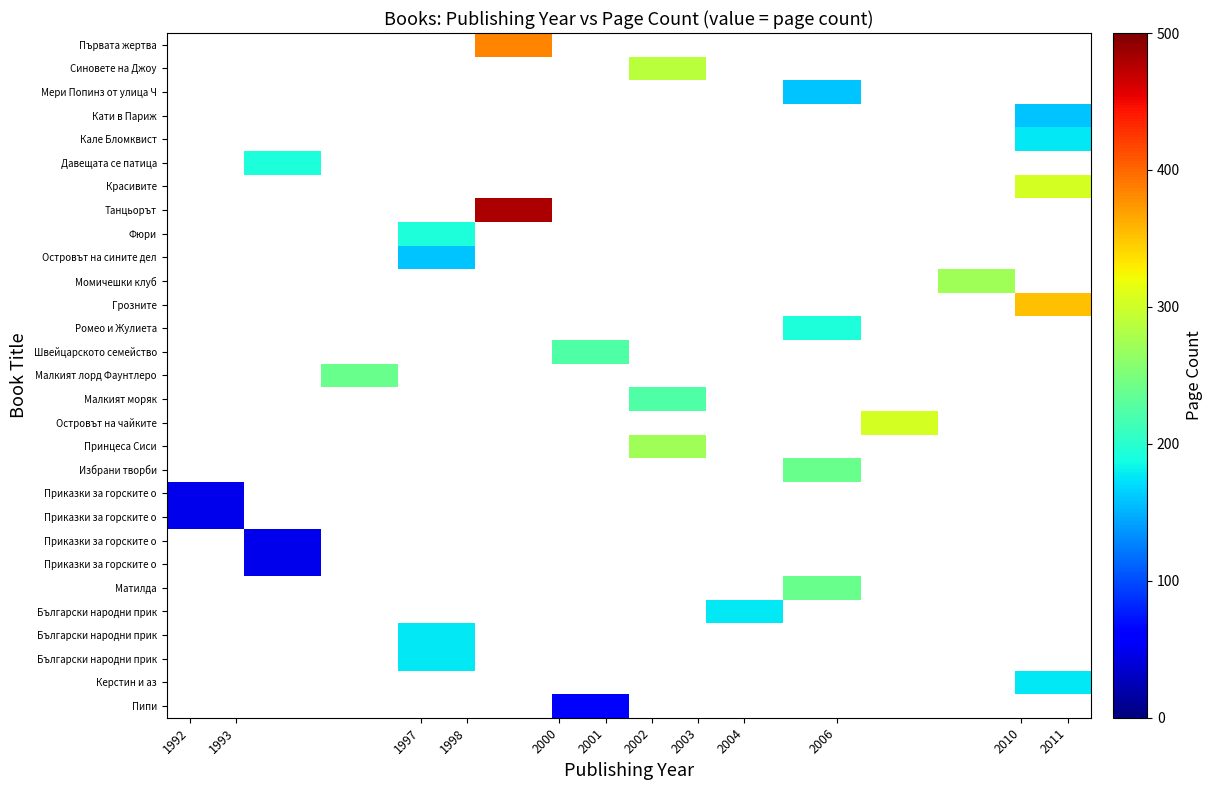

Count the number of data series in this chart.

29